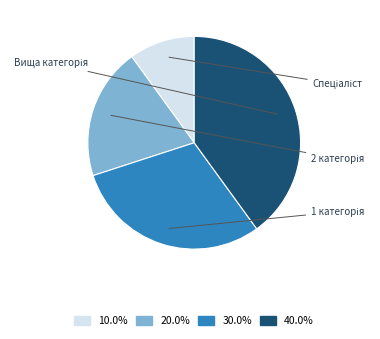

Does any single category account for the majority?

No